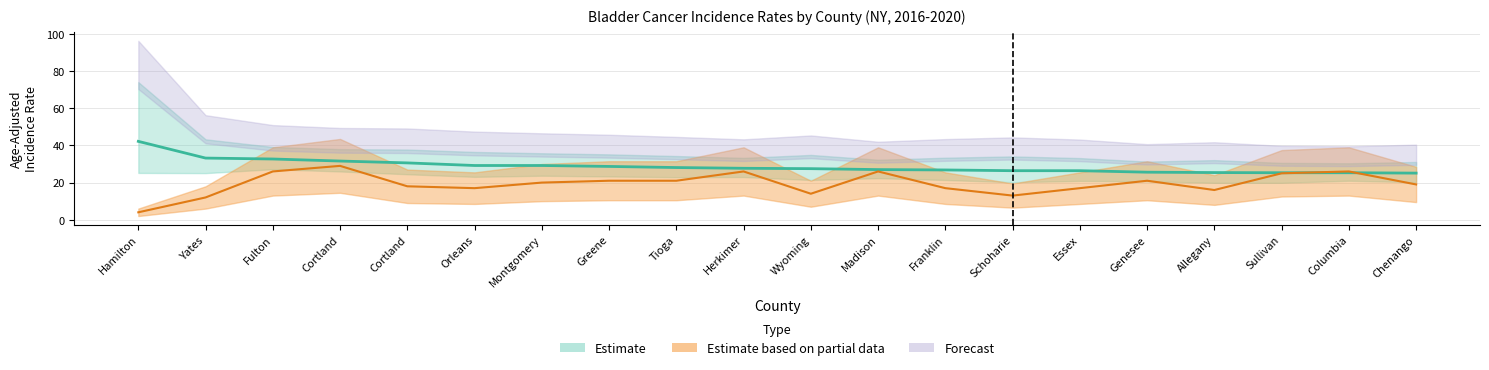

The value of Average Annual Count at Tioga is 21.0. True or false?

True